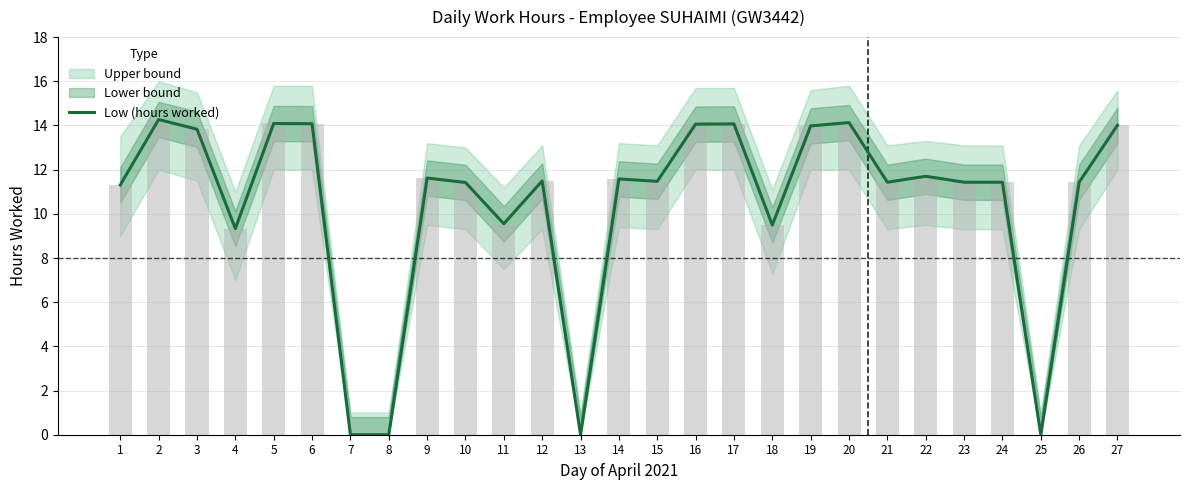

Reading left to right, extract all data points from this chart.

11.3	14.3	13.8	9.3	14.1	14.1	0.0	0.0	11.6	11.4	9.6	11.5	0.0	11.6	11.5	14.1	14.1	9.5	14.0	14.1	11.4	11.7	11.4	11.4	0.0	11.4	14.0